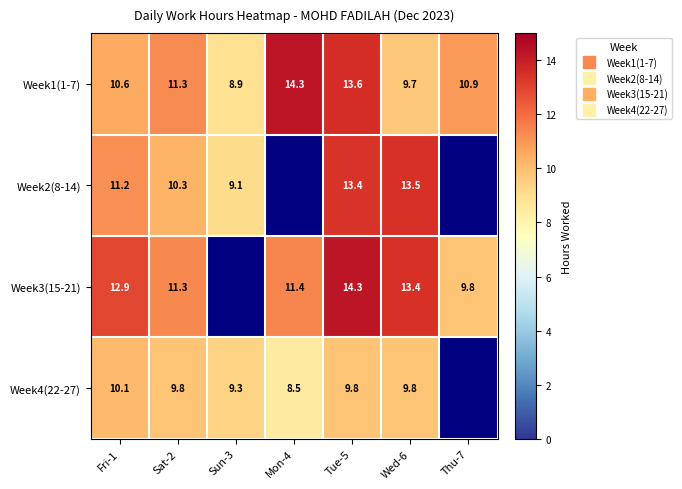

List the labels in order of Week4(22-27) value, largest first.

Fri-1, Sat-2, Tue-5, Wed-6, Sun-3, Thu-7, Mon-4